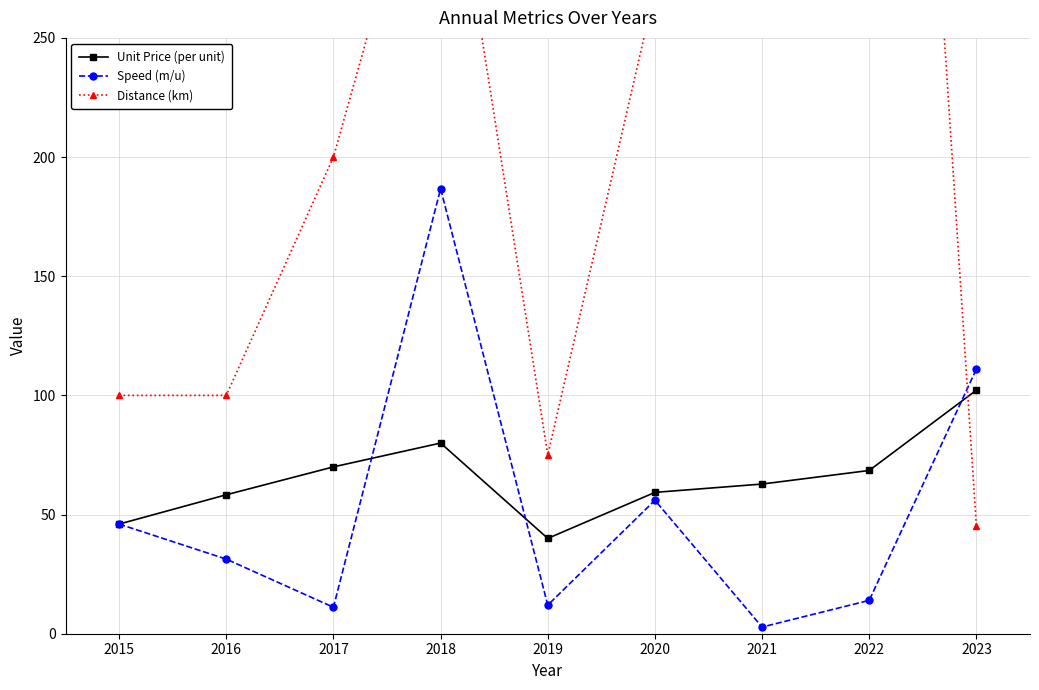

True or false: Distance (km) and Speed (m/u) intersect in this chart.

True